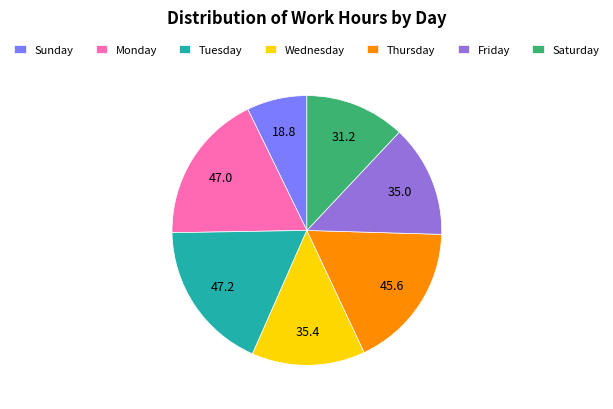

The Thursday slice represents 18% of the pie. True or false?

True